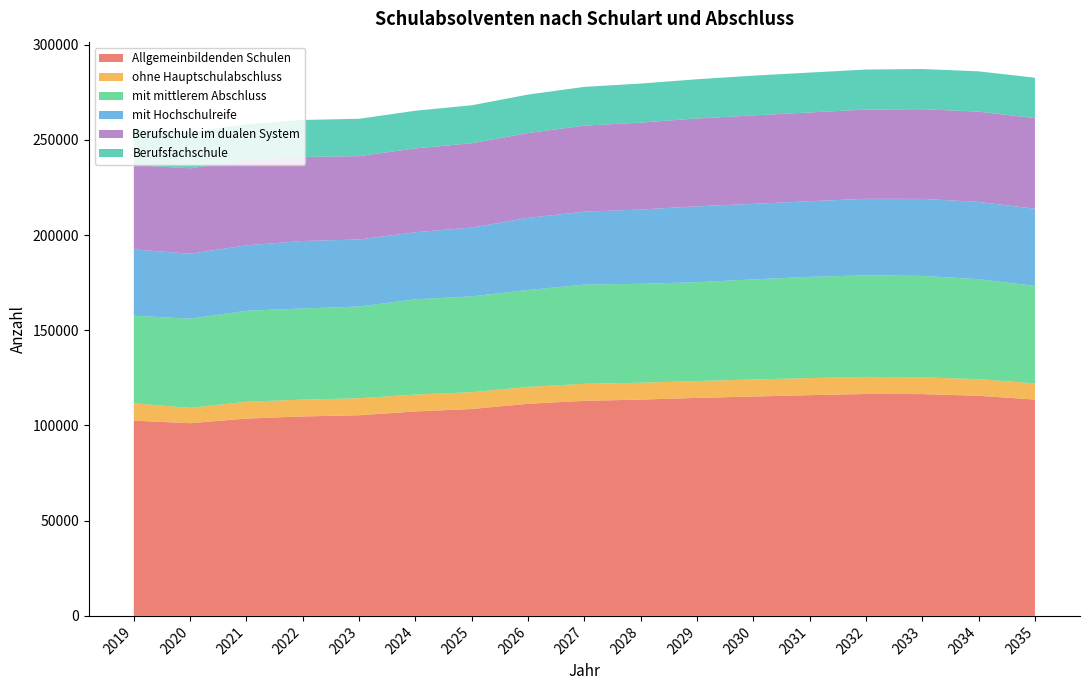

Reading left to right, extract all data points from this chart.

Allgemeinbildenden Schulen: 2019=102500	2020=101195	2021=103620	2022=104740	2023=105360	2024=107360	2025=108650	2026=111380	2027=112950	2028=113580	2029=114480	2030=115200	2031=115920	2032=116540	2033=116480	2034=115570	2035=113620
ohne Hauptschulabschluss: 2019=9120	2020=8051	2021=8840	2022=8840	2023=8930	2024=8860	2025=8840	2026=8880	2027=8920	2028=8870	2029=8850	2030=8960	2031=8970	2032=8960	2033=8820	2034=8740	2035=8470
mit mittlerem Abschluss: 2019=46040	2020=46817	2021=47760	2022=47870	2023=48170	2024=50020	2025=50290	2026=50870	2027=52080	2028=51950	2029=51870	2030=52550	2031=53130	2032=53340	2033=53230	2034=52490	2035=51220
mit Hochschulreife: 2019=34784	2020=34109	2021=34370	2022=35420	2023=35190	2024=35220	2025=36130	2026=37890	2027=38300	2028=39000	2029=39870	2030=39660	2031=39740	2032=40190	2033=40460	2034=40600	2035=40500
Berufschule im dualen System: 2019=44240	2020=44879	2021=44630	2022=44140	2023=43780	2024=44050	2025=44280	2026=44540	2027=45200	2028=45640	2029=46130	2030=46450	2031=46600	2032=46850	2033=47100	2034=47390	2035=47570
Berufsfachschule: 2019=18559	2020=19012	2021=18970	2022=19420	2023=19620	2024=19760	2025=19960	2026=20200	2027=20360	2028=20500	2029=20600	2030=20890	2031=20950	2032=21020	2033=21090	2034=21170	2035=21240